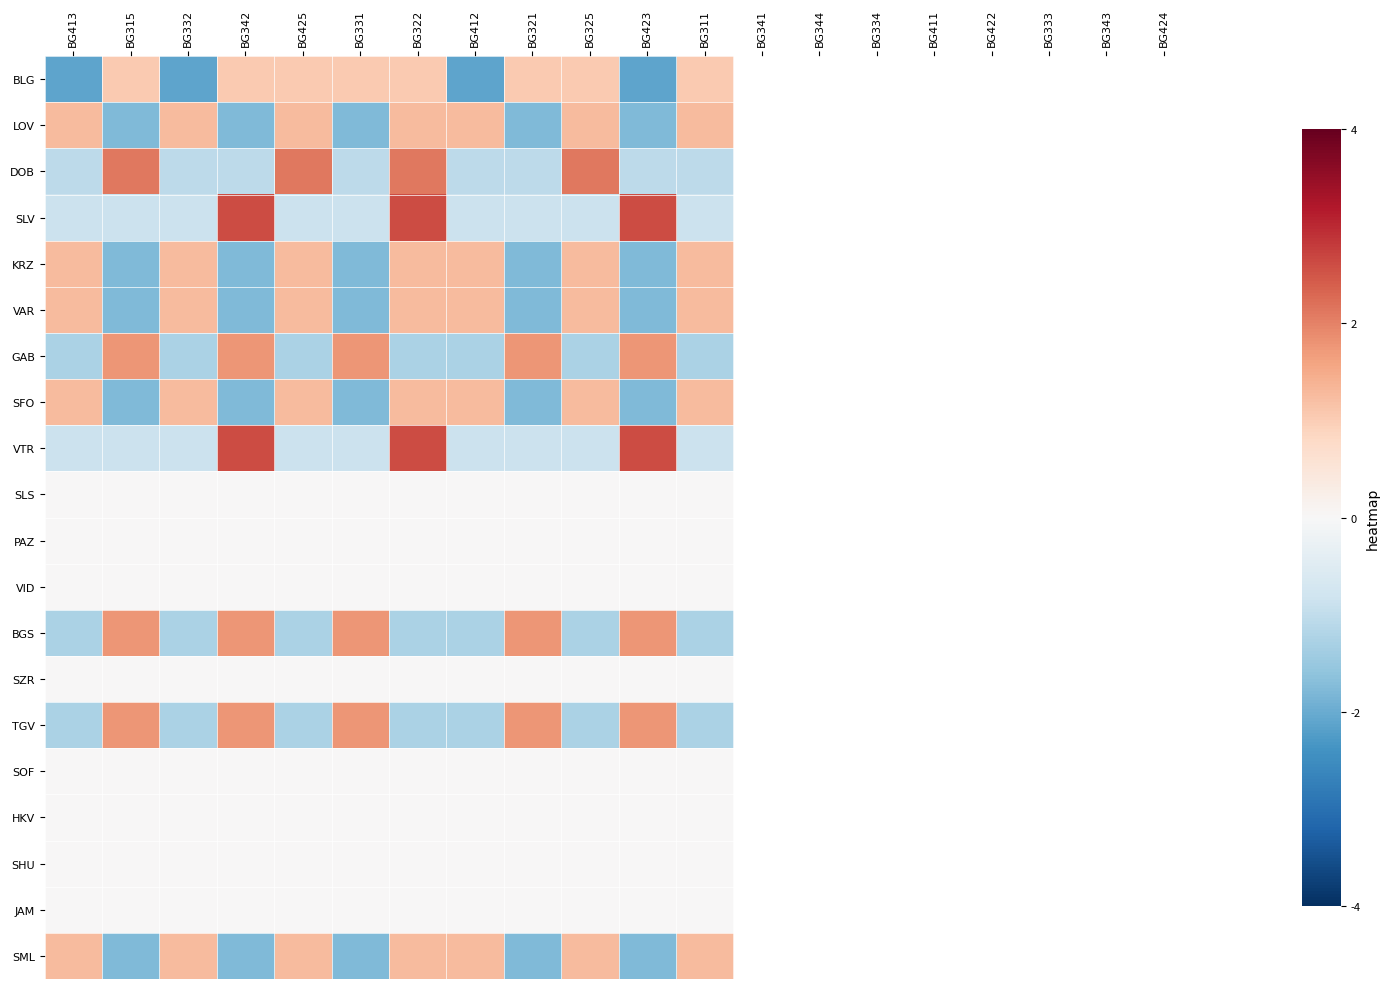

Reading left to right, what are all the values shown in this chart?

BLG: BG413=-2.1	BG315=1.1	BG332=-2.1	BG342=1.1	BG425=1.1	BG331=1.1	BG322=1.1	BG412=-2.1	BG321=1.1	BG325=1.1	BG423=-2.1	BG311=1.1
LOV: BG413=1.3	BG315=-1.8	BG332=1.3	BG342=-1.8	BG425=1.3	BG331=-1.8	BG322=1.3	BG412=1.3	BG321=-1.8	BG325=1.3	BG423=-1.8	BG311=1.3
DOB: BG413=-1.1	BG315=2.1	BG332=-1.1	BG342=-1.1	BG425=2.1	BG331=-1.1	BG322=2.1	BG412=-1.1	BG321=-1.1	BG325=2.1	BG423=-1.1	BG311=-1.1
SLV: BG413=-0.9	BG315=-0.9	BG332=-0.9	BG342=2.6	BG425=-0.9	BG331=-0.9	BG322=2.6	BG412=-0.9	BG321=-0.9	BG325=-0.9	BG423=2.6	BG311=-0.9
KRZ: BG413=1.3	BG315=-1.8	BG332=1.3	BG342=-1.8	BG425=1.3	BG331=-1.8	BG322=1.3	BG412=1.3	BG321=-1.8	BG325=1.3	BG423=-1.8	BG311=1.3
VAR: BG413=1.3	BG315=-1.8	BG332=1.3	BG342=-1.8	BG425=1.3	BG331=-1.8	BG322=1.3	BG412=1.3	BG321=-1.8	BG325=1.3	BG423=-1.8	BG311=1.3
GAB: BG413=-1.3	BG315=1.8	BG332=-1.3	BG342=1.8	BG425=-1.3	BG331=1.8	BG322=-1.3	BG412=-1.3	BG321=1.8	BG325=-1.3	BG423=1.8	BG311=-1.3
SFO: BG413=1.3	BG315=-1.8	BG332=1.3	BG342=-1.8	BG425=1.3	BG331=-1.8	BG322=1.3	BG412=1.3	BG321=-1.8	BG325=1.3	BG423=-1.8	BG311=1.3
VTR: BG413=-0.9	BG315=-0.9	BG332=-0.9	BG342=2.6	BG425=-0.9	BG331=-0.9	BG322=2.6	BG412=-0.9	BG321=-0.9	BG325=-0.9	BG423=2.6	BG311=-0.9
SLS: BG413=0.0	BG315=0.0	BG332=0.0	BG342=0.0	BG425=0.0	BG331=0.0	BG322=0.0	BG412=0.0	BG321=0.0	BG325=0.0	BG423=0.0	BG311=0.0
PAZ: BG413=0.0	BG315=0.0	BG332=0.0	BG342=0.0	BG425=0.0	BG331=0.0	BG322=0.0	BG412=0.0	BG321=0.0	BG325=0.0	BG423=0.0	BG311=0.0
VID: BG413=0.0	BG315=0.0	BG332=0.0	BG342=0.0	BG425=0.0	BG331=0.0	BG322=0.0	BG412=0.0	BG321=0.0	BG325=0.0	BG423=0.0	BG311=0.0
BGS: BG413=-1.3	BG315=1.8	BG332=-1.3	BG342=1.8	BG425=-1.3	BG331=1.8	BG322=-1.3	BG412=-1.3	BG321=1.8	BG325=-1.3	BG423=1.8	BG311=-1.3
SZR: BG413=0.0	BG315=0.0	BG332=0.0	BG342=0.0	BG425=0.0	BG331=0.0	BG322=0.0	BG412=0.0	BG321=0.0	BG325=0.0	BG423=0.0	BG311=0.0
TGV: BG413=-1.3	BG315=1.8	BG332=-1.3	BG342=1.8	BG425=-1.3	BG331=1.8	BG322=-1.3	BG412=-1.3	BG321=1.8	BG325=-1.3	BG423=1.8	BG311=-1.3
SOF: BG413=0.0	BG315=0.0	BG332=0.0	BG342=0.0	BG425=0.0	BG331=0.0	BG322=0.0	BG412=0.0	BG321=0.0	BG325=0.0	BG423=0.0	BG311=0.0
HKV: BG413=0.0	BG315=0.0	BG332=0.0	BG342=0.0	BG425=0.0	BG331=0.0	BG322=0.0	BG412=0.0	BG321=0.0	BG325=0.0	BG423=0.0	BG311=0.0
SHU: BG413=0.0	BG315=0.0	BG332=0.0	BG342=0.0	BG425=0.0	BG331=0.0	BG322=0.0	BG412=0.0	BG321=0.0	BG325=0.0	BG423=0.0	BG311=0.0
JAM: BG413=0.0	BG315=0.0	BG332=0.0	BG342=0.0	BG425=0.0	BG331=0.0	BG322=0.0	BG412=0.0	BG321=0.0	BG325=0.0	BG423=0.0	BG311=0.0
SML: BG413=1.3	BG315=-1.8	BG332=1.3	BG342=-1.8	BG425=1.3	BG331=-1.8	BG322=1.3	BG412=1.3	BG321=-1.8	BG325=1.3	BG423=-1.8	BG311=1.3